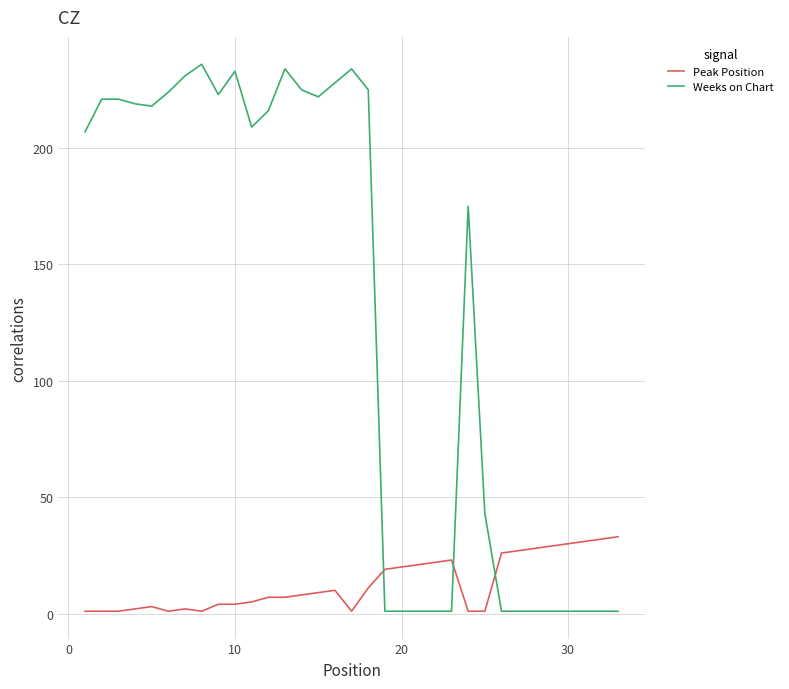

True or false: Weeks on Chart has more than 1 interior local peaks.

True